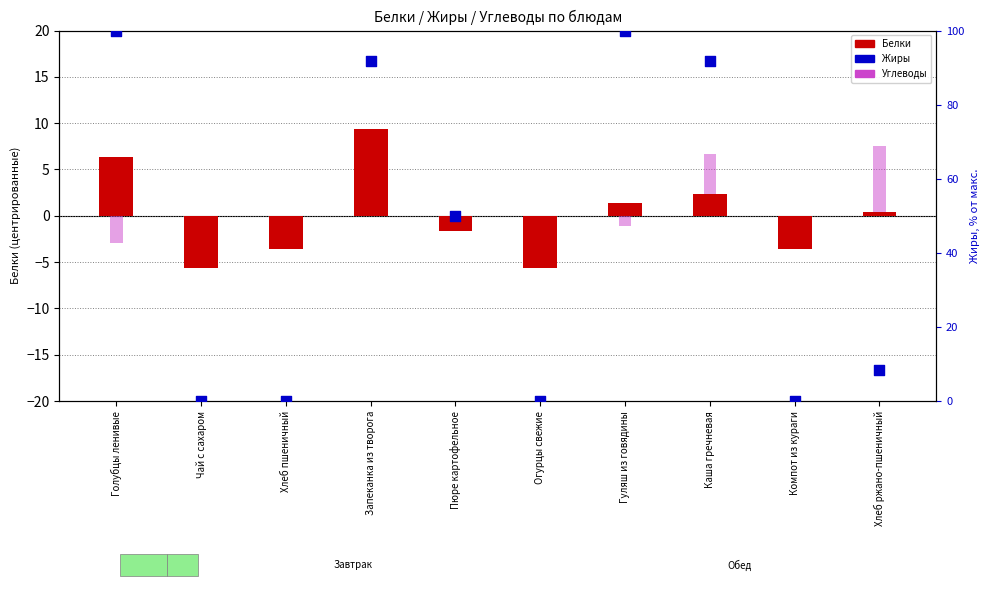

At how many categories does at least one series exceed 50?

4